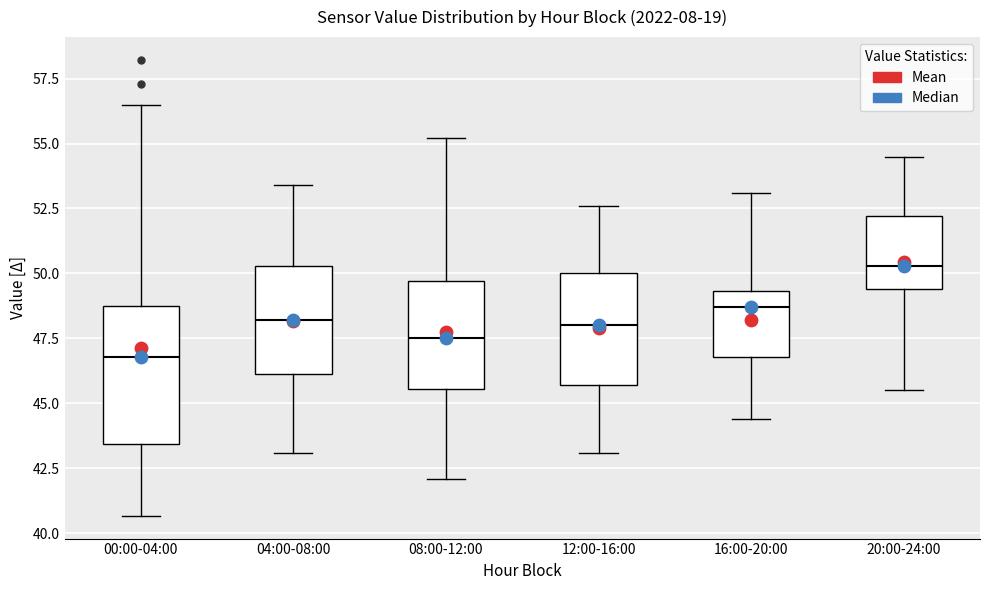

Which box is the tallest, from its lower edge to its upper edge?

00:00-04:00